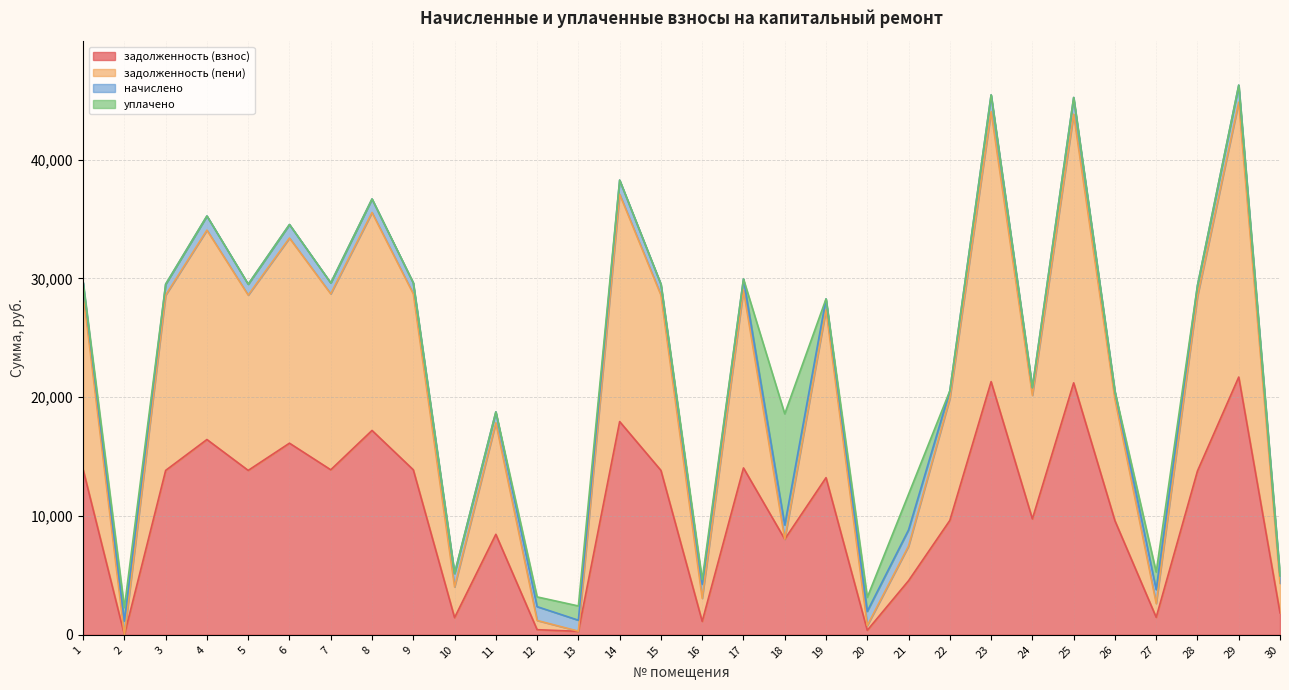

Which label corresponds to the smallest value in the chart?

2